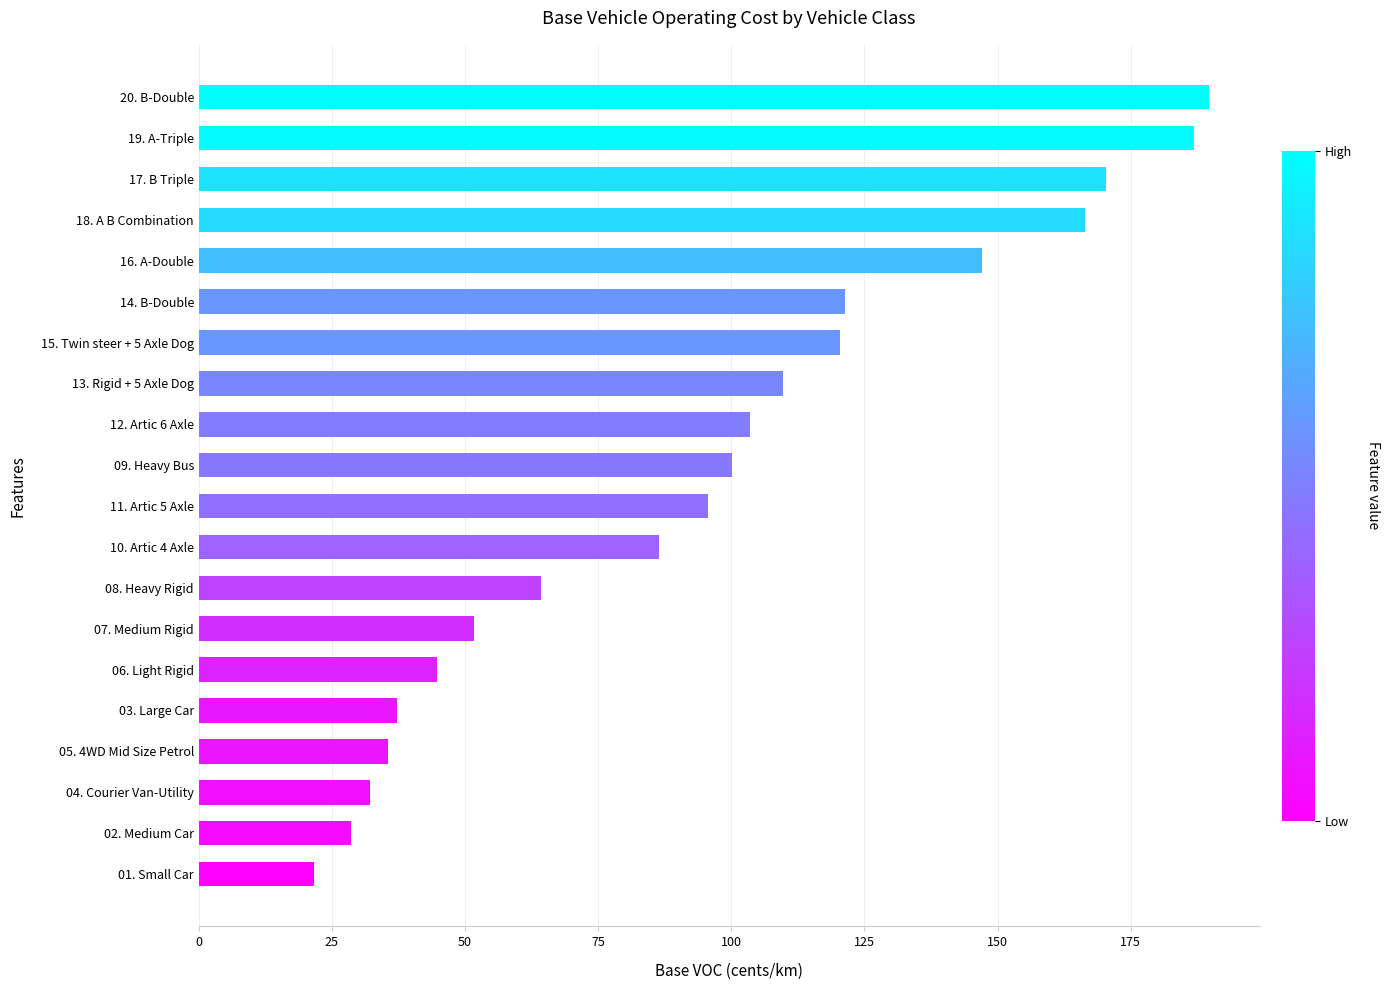

How many data points are less than 100?

10